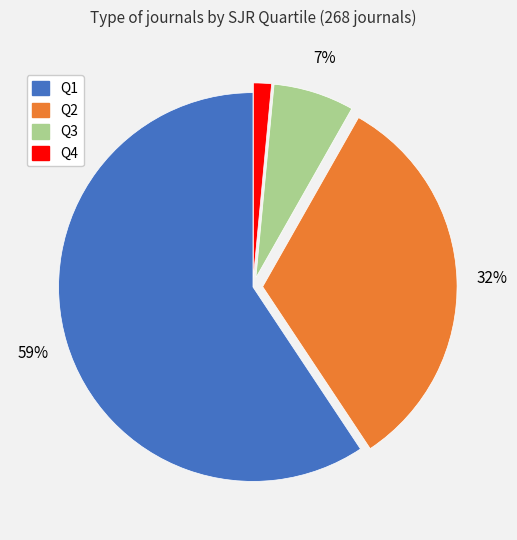

Which category has the smallest portion of the pie?

Q4